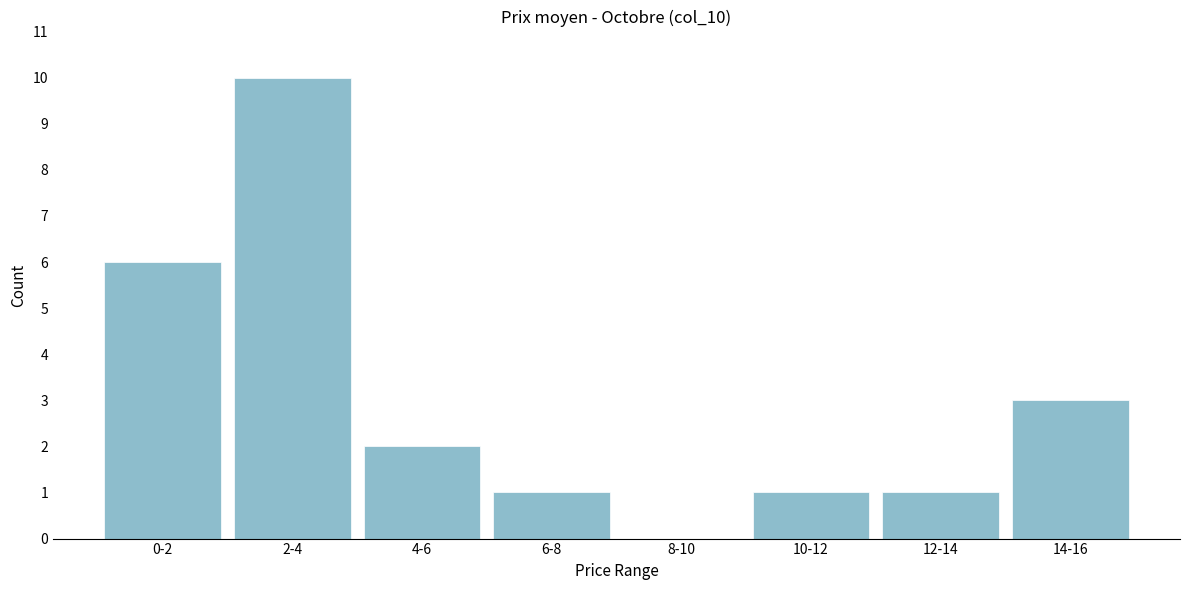

Reading left to right, what are all the values shown in this chart?

0-2=6	2-4=10	4-6=2	6-8=1	8-10=0	10-12=1	12-14=1	14-16=3